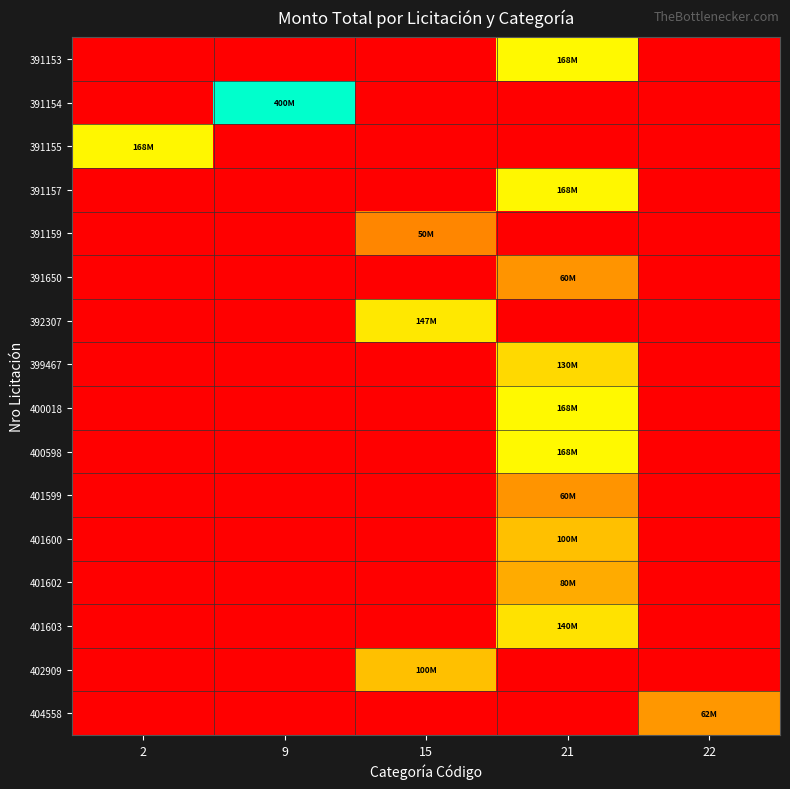

Rank the series at 15 from lowest to highest value.

391153, 391154, 391155, 391157, 391650, 399467, 400018, 400598, 401599, 401600, 401602, 401603, 404558, 391159, 402909, 392307